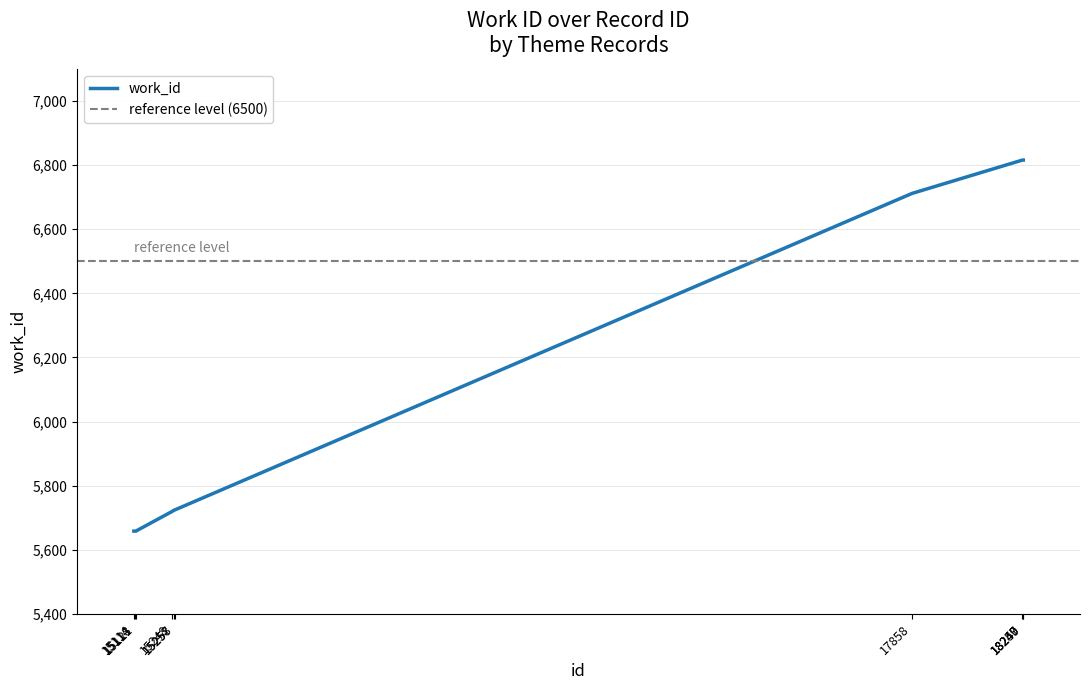

Is it true that the value at 15258 is 8363?

False